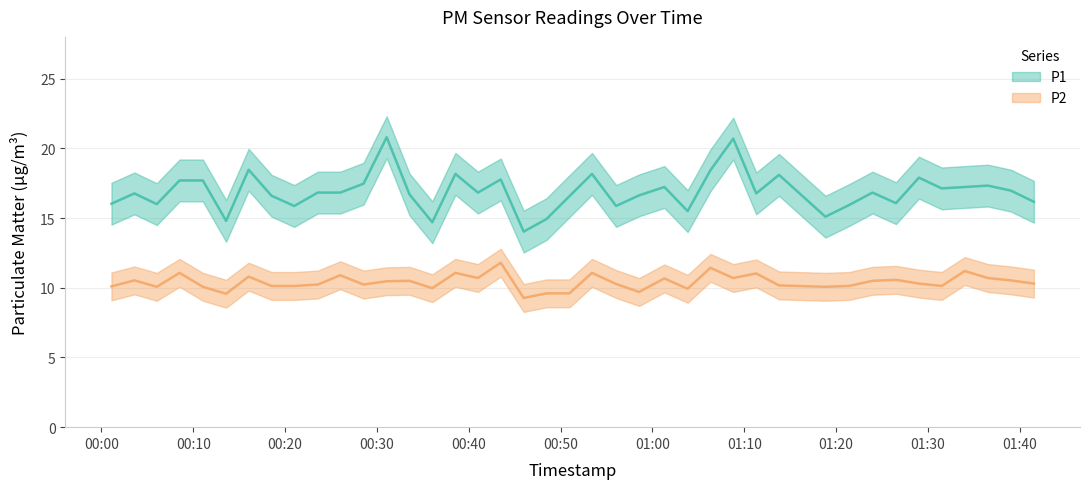

How many data points in P1 are less than 16?

9